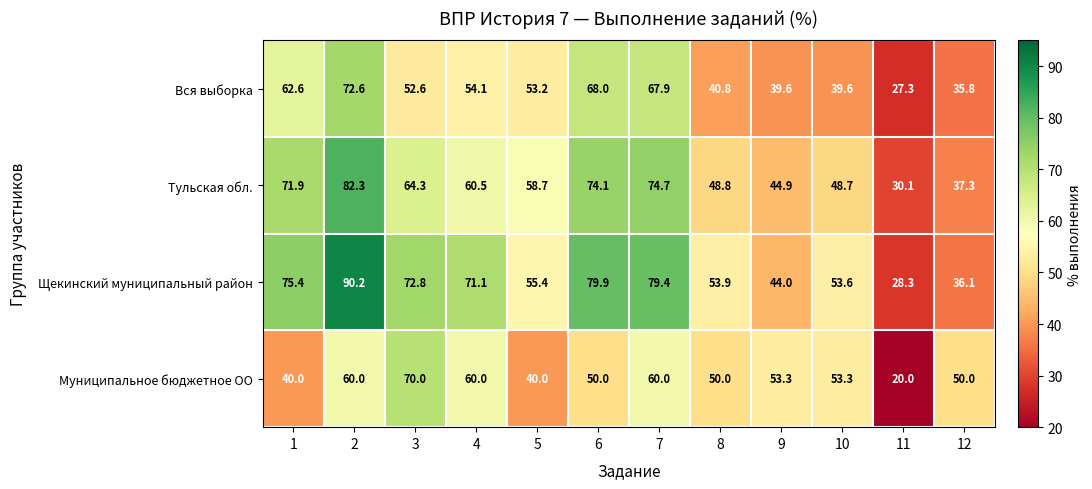

At which category is the sum across all series the highest?

2